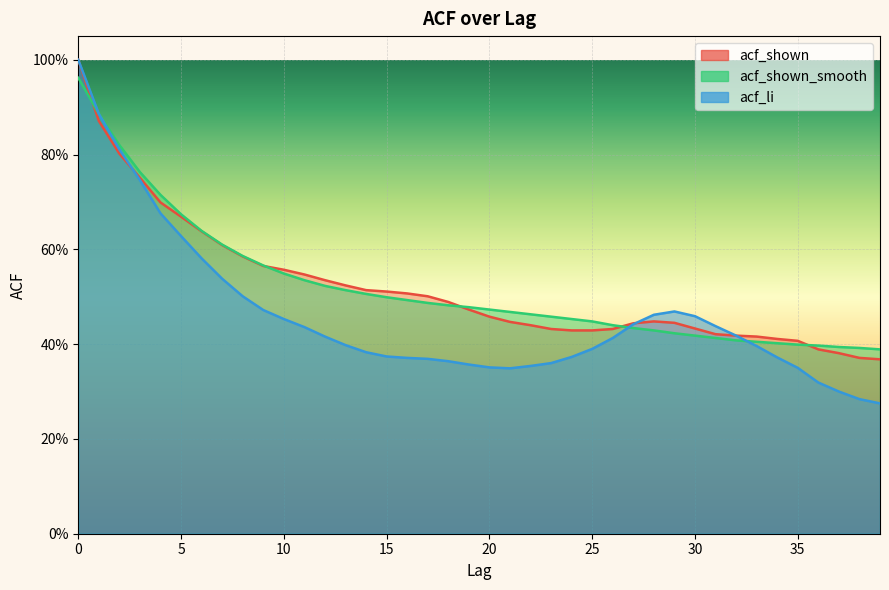

Reading left to right, transcribe all the data shown in this chart.

acf_li: 1.0	0.9	0.8	0.7	0.7	0.6	0.6	0.5	0.5	0.5	0.5	0.4	0.4	0.4	0.4	0.4	0.4	0.4	0.4	0.4	0.4	0.3	0.4	0.4	0.4	0.4	0.4	0.4	0.5	0.5	0.5	0.4	0.4	0.4	0.4	0.3	0.3	0.3	0.3	0.3
acf_shown_smooth: 1.0	0.9	0.8	0.8	0.7	0.7	0.6	0.6	0.6	0.6	0.5	0.5	0.5	0.5	0.5	0.5	0.5	0.5	0.5	0.5	0.5	0.5	0.5	0.5	0.5	0.4	0.4	0.4	0.4	0.4	0.4	0.4	0.4	0.4	0.4	0.4	0.4	0.4	0.4	0.4
acf_shown: 1.0	0.9	0.8	0.8	0.7	0.7	0.6	0.6	0.6	0.6	0.6	0.5	0.5	0.5	0.5	0.5	0.5	0.5	0.5	0.5	0.5	0.4	0.4	0.4	0.4	0.4	0.4	0.4	0.4	0.4	0.4	0.4	0.4	0.4	0.4	0.4	0.4	0.4	0.4	0.4